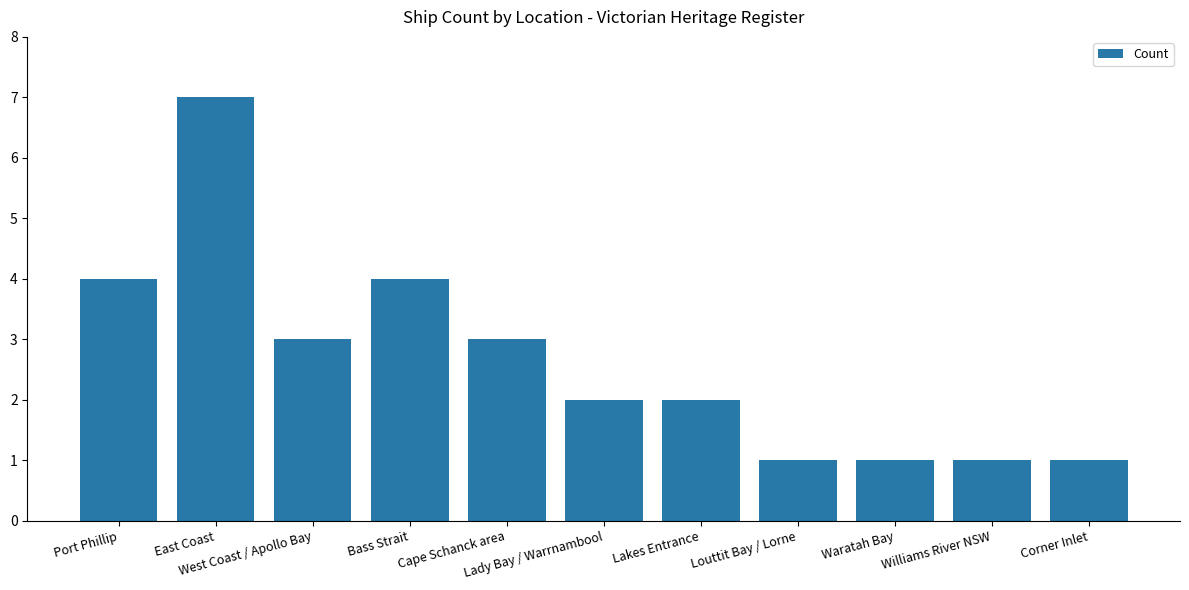

What is the greatest value displayed?

7